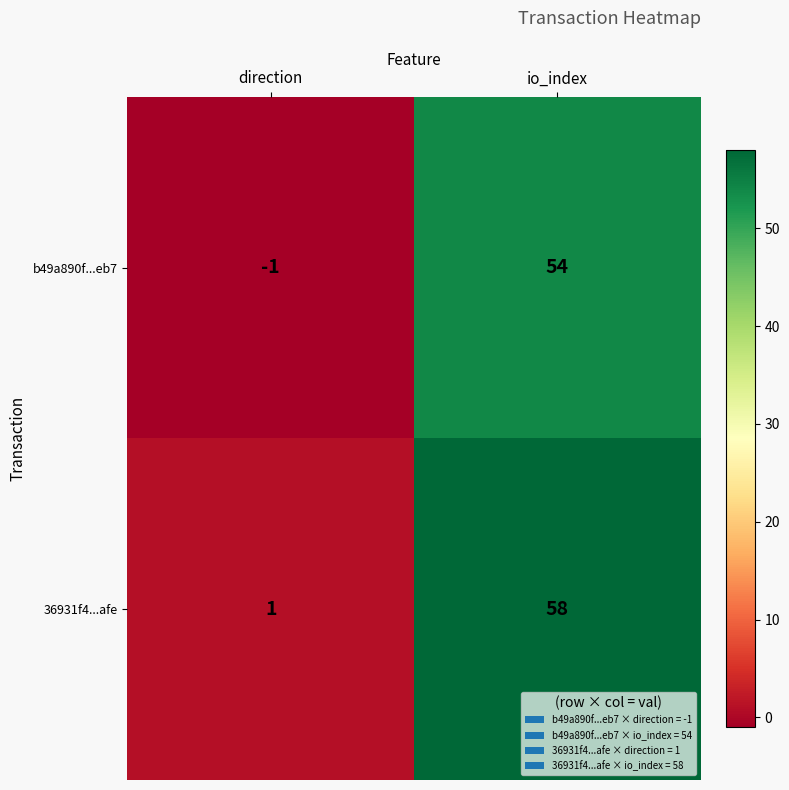

Count the number of data series in this chart.

2